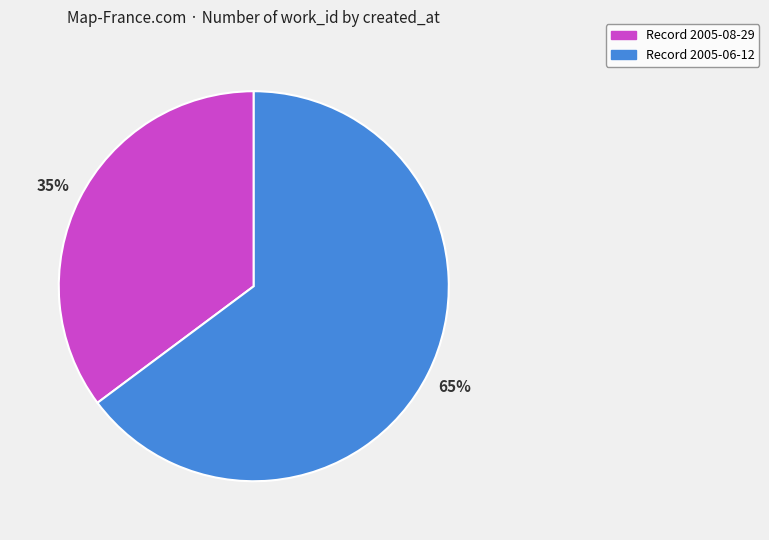

Count the number of slices in the pie.

2